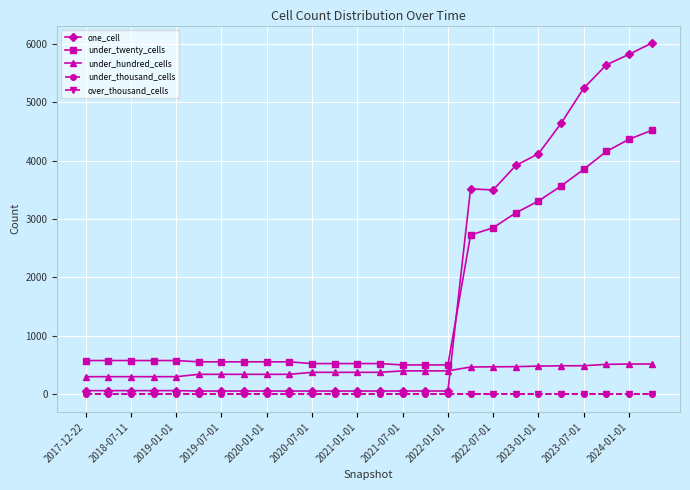

What is the greatest value displayed?

6010